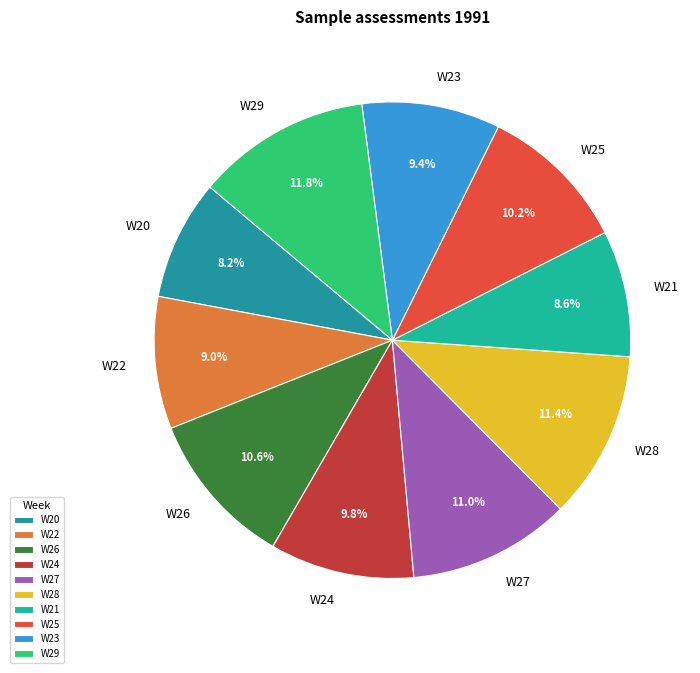

Combined, do W25 and W24 account for over 50%?

No